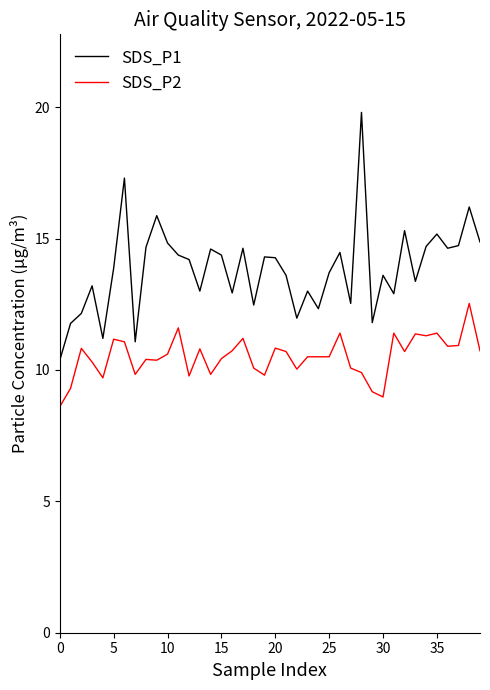

What is the greatest value displayed?

19.8